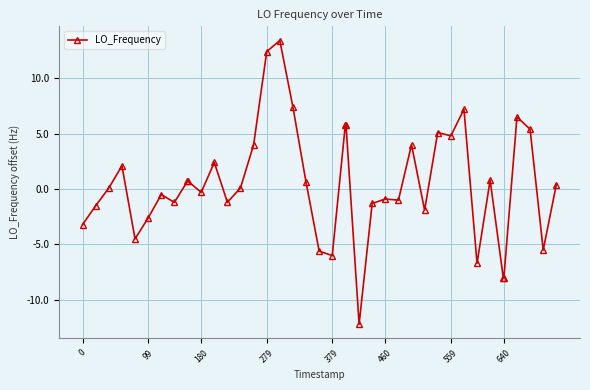

What is the average value?

0.4